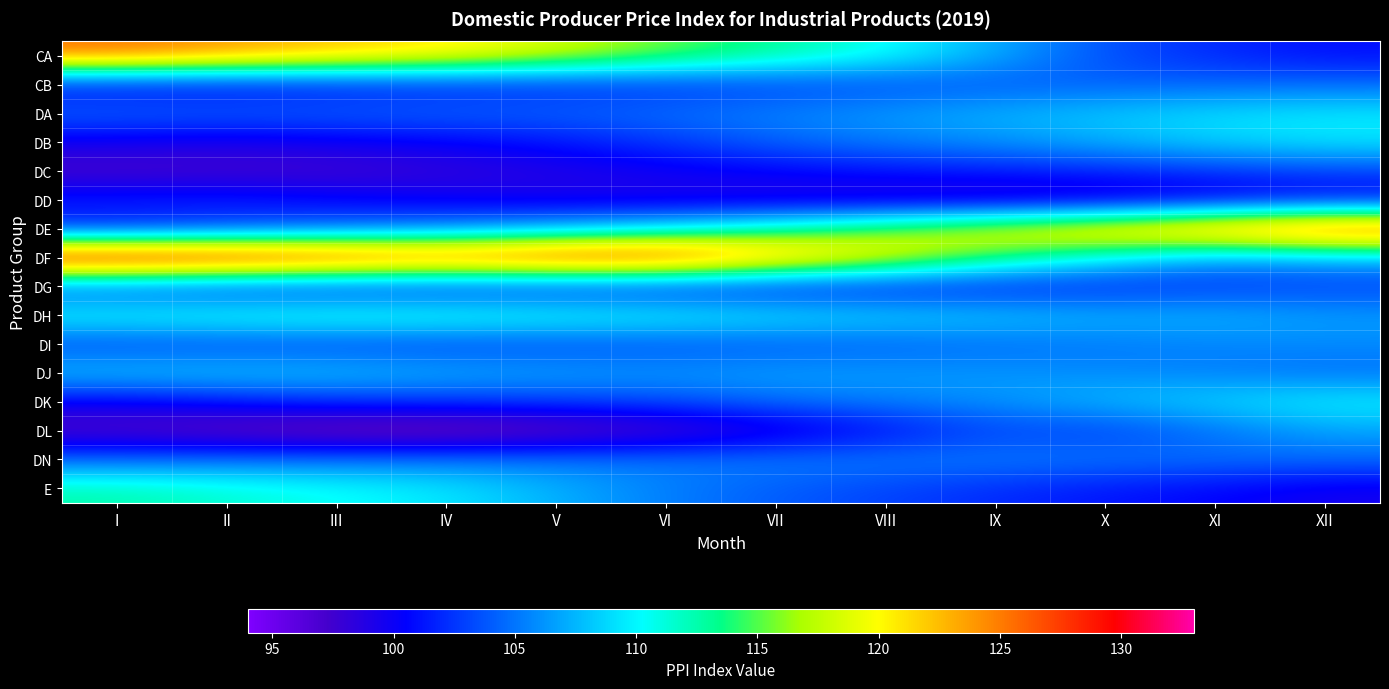

Reading right to left, list all the values displayed in this chart.

CA: XII=101.0	XI=102.0	X=103.5	IX=107.1	VIII=110.6	VII=113.1	VI=115.5	V=118.4	IV=120.9	III=122.3	II=124.0	I=125.7
CB: XII=104.6	XI=104.3	X=104.1	IX=103.8	VIII=103.3	VII=102.8	VI=102.2	V=101.9	IV=101.5	III=101.1	II=100.4	I=100.4
DA: XII=109.5	XI=109.0	X=108.2	IX=107.4	VIII=106.5	VII=105.6	VI=104.8	V=104.4	IV=104.4	III=104.3	II=104.4	I=104.5
DB: XII=109.5	XI=108.7	X=107.3	IX=106.1	VIII=105.4	VII=104.3	VI=102.7	V=101.2	IV=100.3	III=99.9	II=99.2	I=99.7
DC: XII=103.1	XI=102.5	X=101.9	IX=101.5	VIII=101.1	VII=100.5	VI=99.8	V=98.9	IV=98.1	III=97.2	II=97.1	I=96.8
DD: XII=100.0	XI=99.1	X=98.1	IX=97.7	VIII=98.1	VII=98.6	VI=99.1	V=99.5	IV=100.1	III=100.9	II=101.8	I=101.9
DE: XII=129.0	XI=125.7	X=122.6	IX=119.4	VIII=115.9	VII=112.3	VI=109.3	V=107.1	IV=105.2	III=103.9	II=102.6	I=101.3
DF: XII=107.3	XI=106.5	X=110.2	IX=114.2	VIII=119.8	VII=124.4	VI=129.7	V=130.0	IV=128.4	III=130.2	II=131.8	I=132.5
DG: XII=102.8	XI=102.4	X=101.7	IX=101.2	VIII=101.0	VII=101.0	VI=101.2	V=101.4	IV=101.3	III=101.4	II=101.6	I=102.8
DH: XII=106.6	XI=107.6	X=107.6	IX=108.5	VIII=109.0	VII=109.8	VI=110.7	V=111.2	IV=111.8	III=112.0	II=111.5	I=111.0
DI: XII=105.8	XI=105.5	X=105.0	IX=104.5	VIII=104.1	VII=103.7	VI=103.4	V=103.1	IV=102.9	III=102.9	II=102.9	I=102.9
DJ: XII=104.7	XI=105.4	X=105.8	IX=106.3	VIII=106.5	VII=106.8	VI=106.4	V=106.9	IV=107.4	III=108.2	II=108.5	I=108.4
DK: XII=110.0	XI=108.8	X=107.7	IX=106.2	VIII=105.4	VII=104.8	VI=103.4	V=102.8	IV=102.5	III=102.2	II=101.1	I=100.0
DL: XII=106.7	XI=104.7	X=102.7	IX=103.1	VIII=100.8	VII=98.5	VI=96.5	V=95.3	IV=94.3	III=94.5	II=95.5	I=96.4
DN: XII=104.7	XI=104.9	X=105.1	IX=105.4	VIII=105.3	VII=105.4	VI=105.2	V=105.2	IV=105.2	III=105.0	II=104.7	I=104.5
E: XII=99.6	XI=100.5	X=101.2	IX=102.1	VIII=103.0	VII=104.0	VI=105.3	V=107.3	IV=109.4	III=110.5	II=111.5	I=112.5